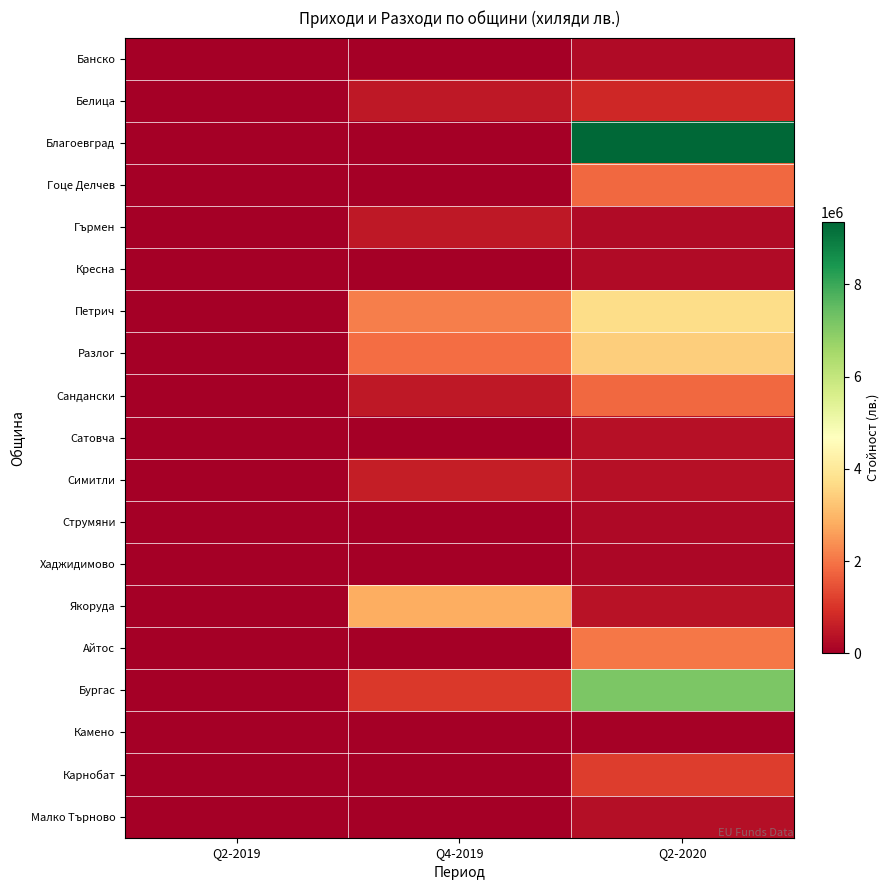

At which category is the sum across all series the highest?

Q2-2020